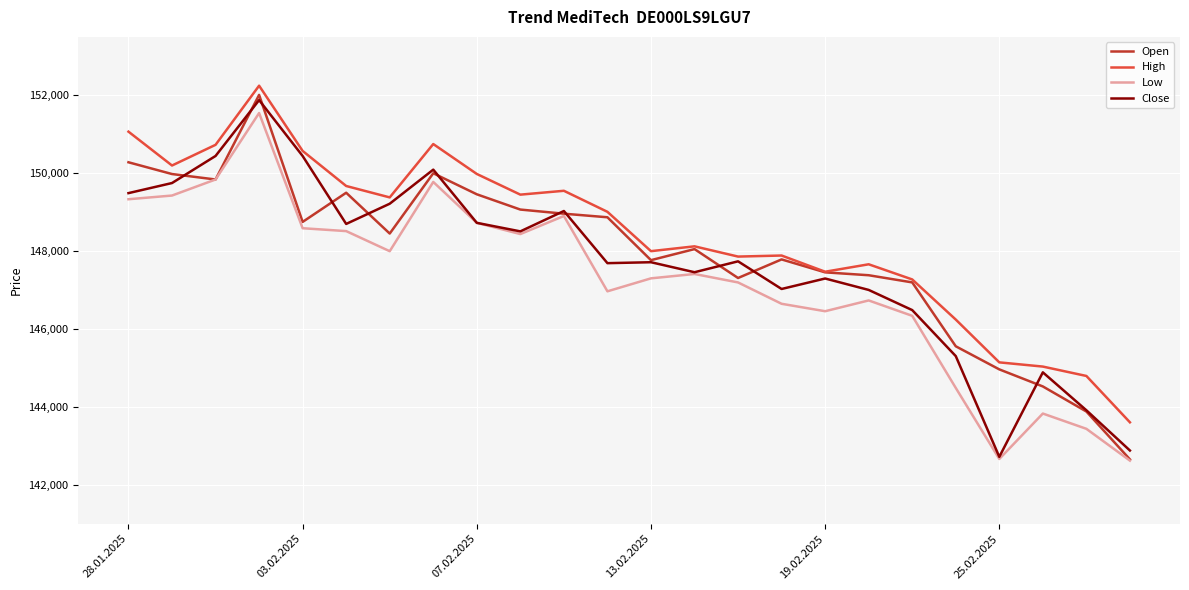

Which series has the largest total across all categories?

High